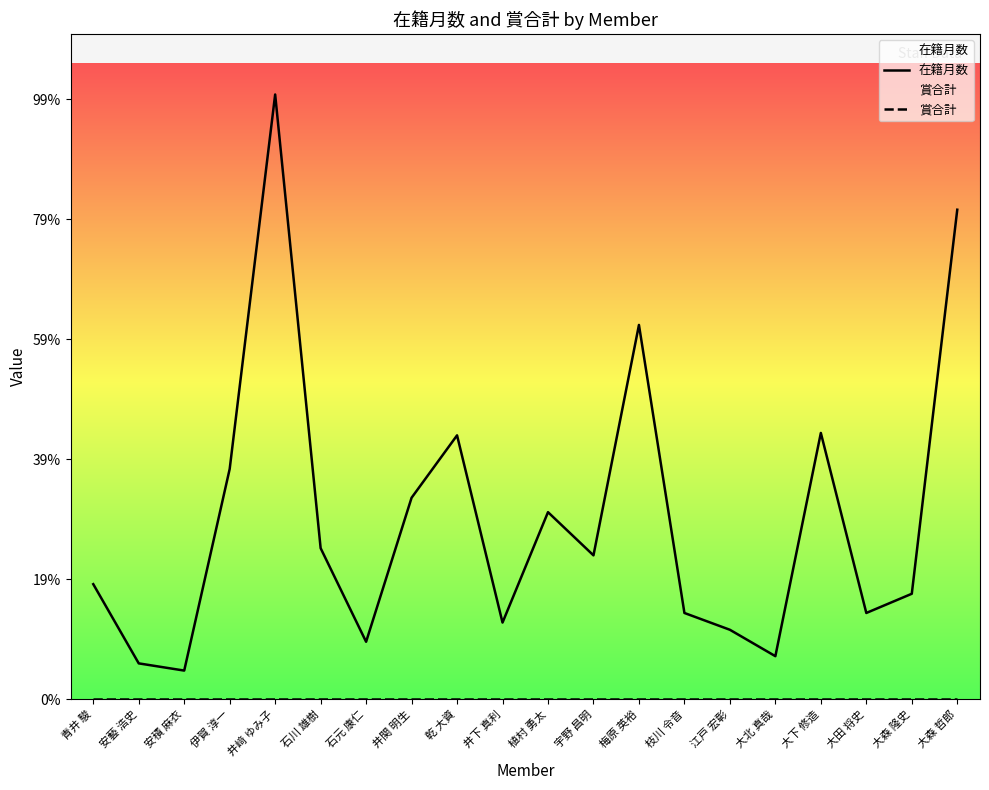

Rank the series by their maximum value, from highest to lowest.

在籍月数, 賞合計